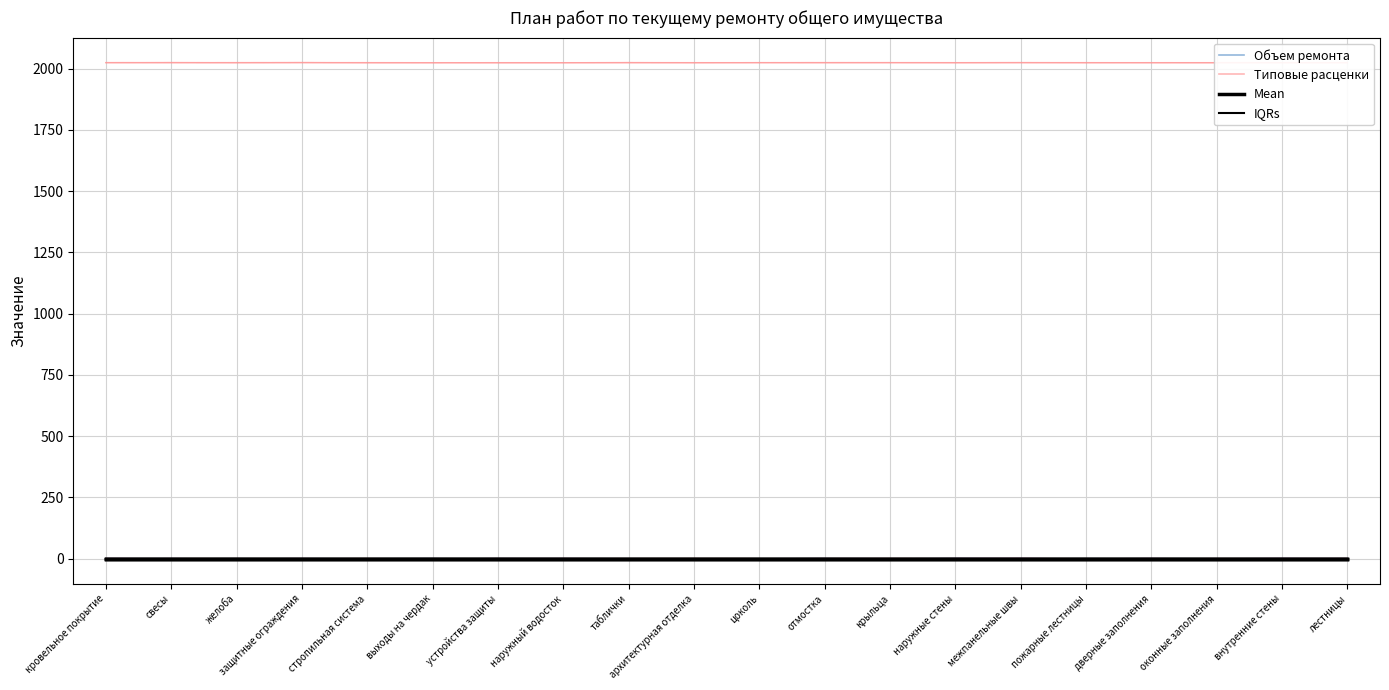

At which category does Планируемая стоимость (col_6) reach its first local valley?

желоба